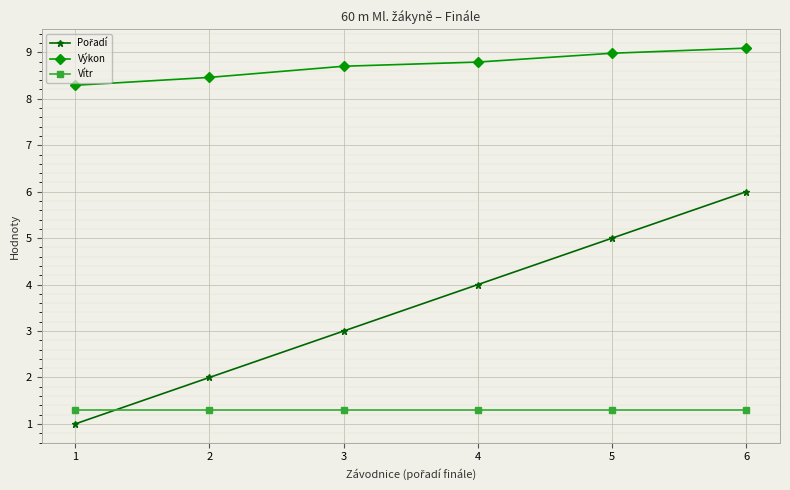

What is the total value across all series at 6?

16.4